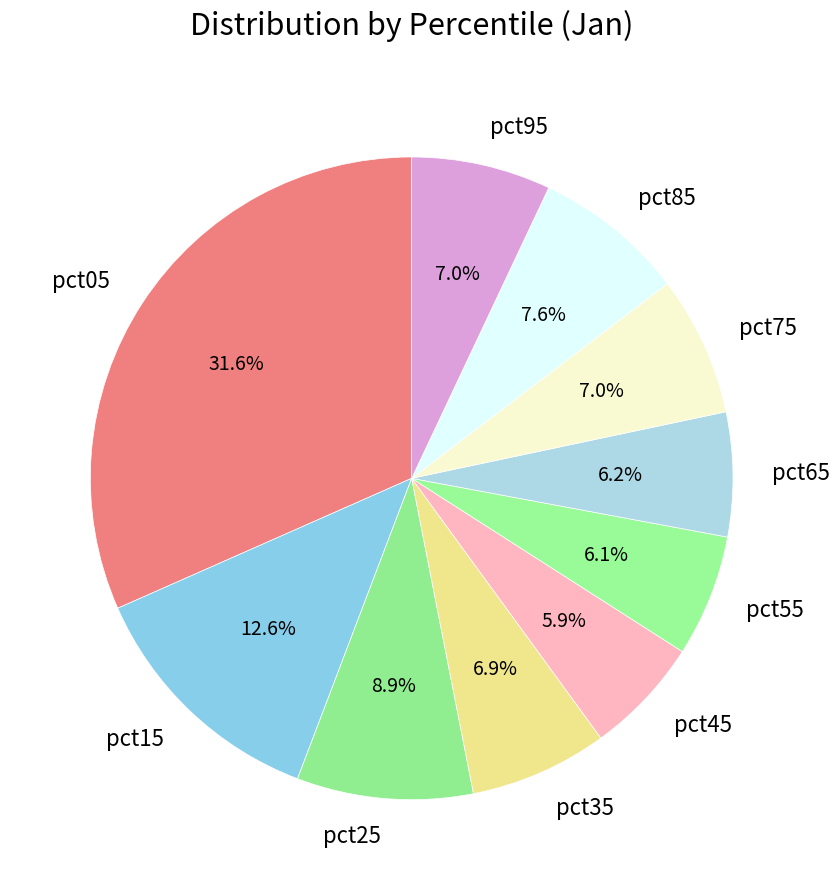

How much of the chart is everything except pct55?

93.9%